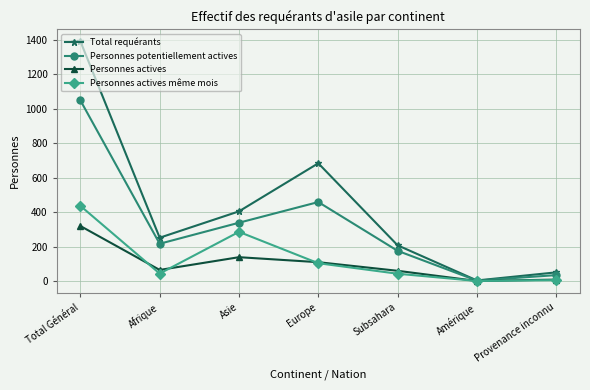

Which series has the largest range (max minus min)?

Total requérants